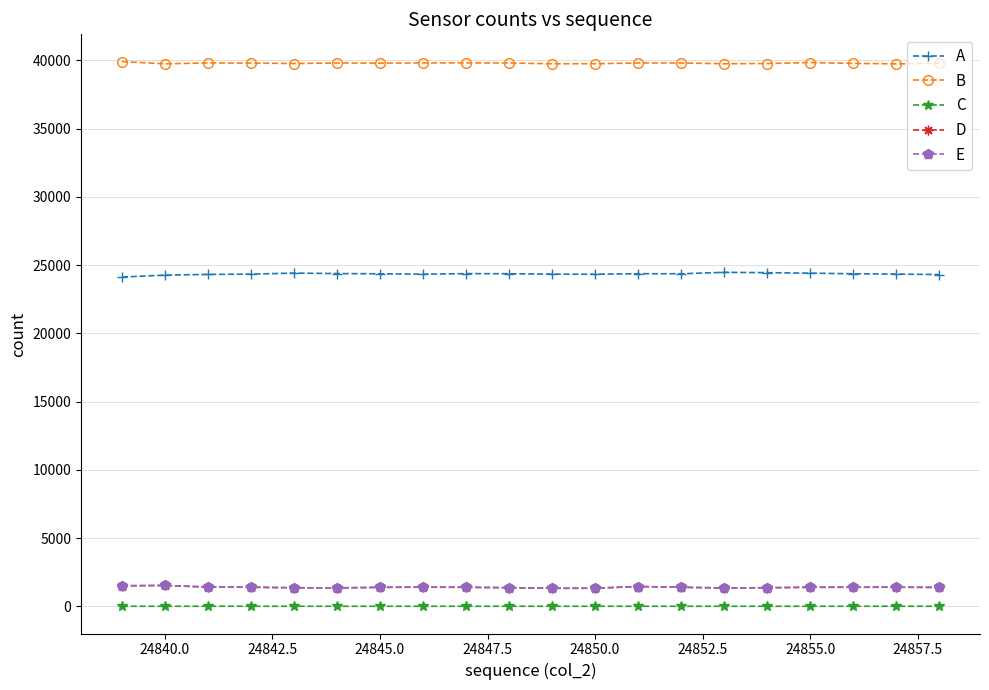

What is the maximum value shown in the chart?

39911